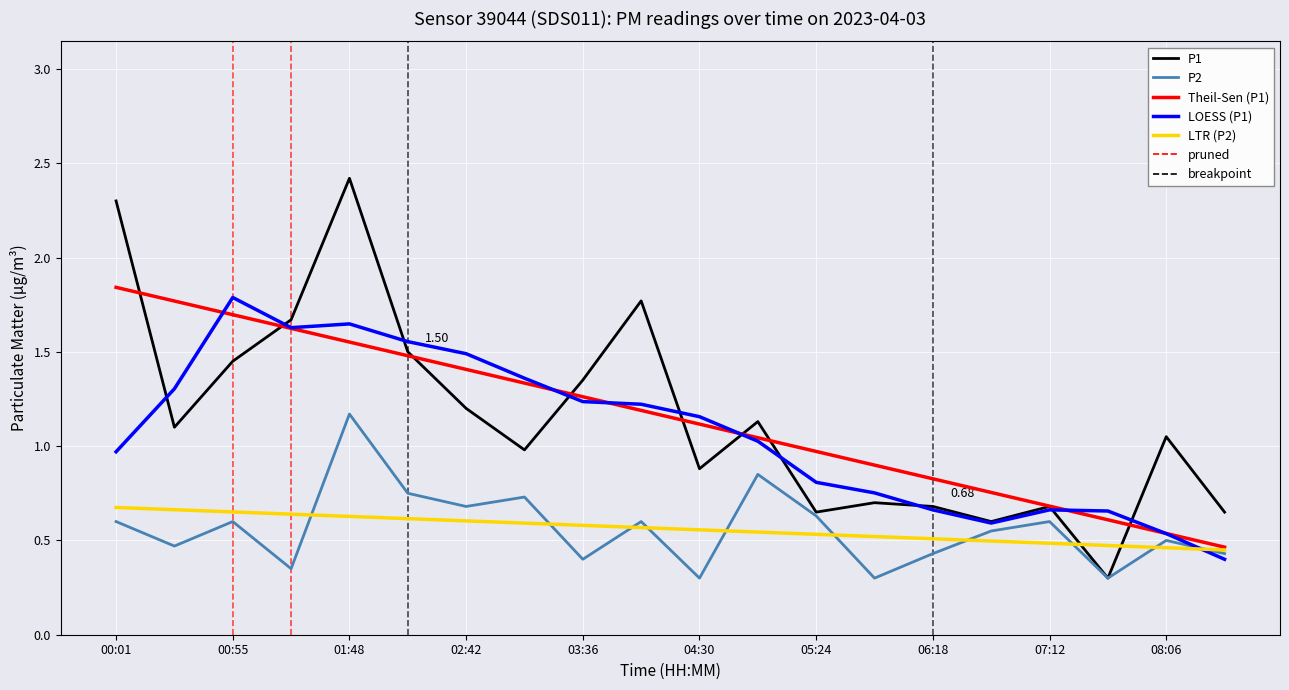

Which series has the widest spread of values?

P1